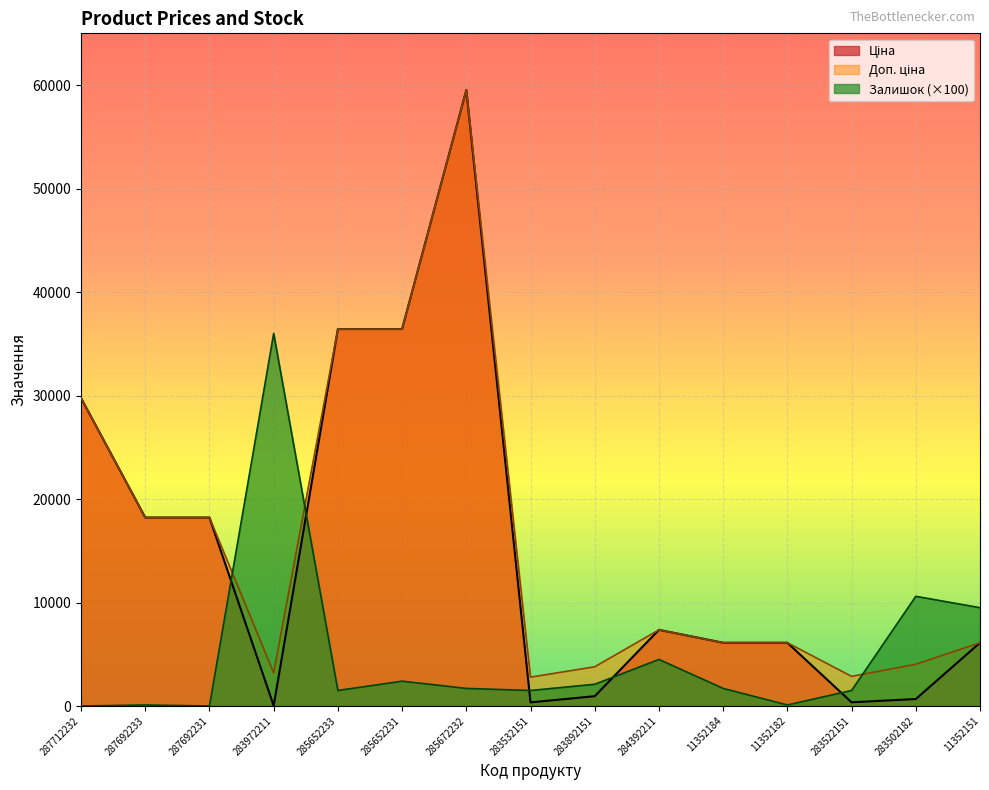

Which category has the highest value in the Доп. ціна series?

285672232